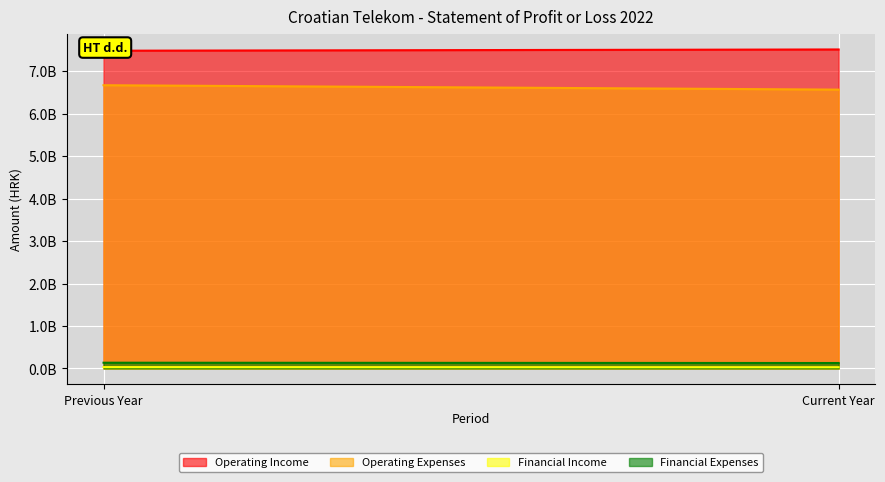

Reading left to right, extract all data points from this chart.

Operating Income: 7487023998	7516927063
Operating Expenses: 6674202588	6570549603
Financial Income: 31756907	29072990
Financial Expenses: 135095723	127873173